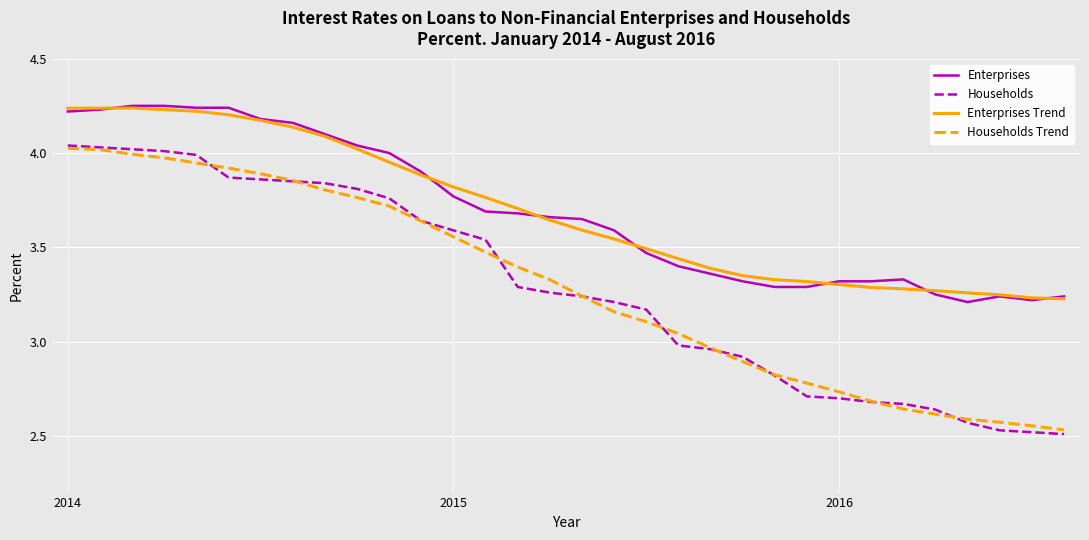

True or false: Enterprises Trend and Households Trend intersect in this chart.

False